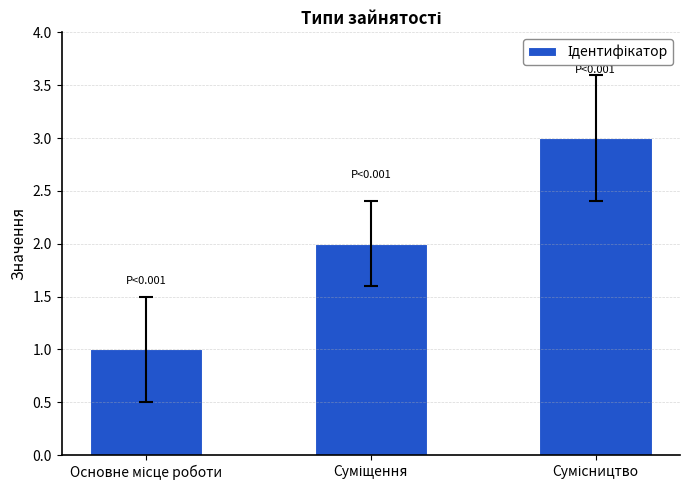

How many data points are less than 2?

1